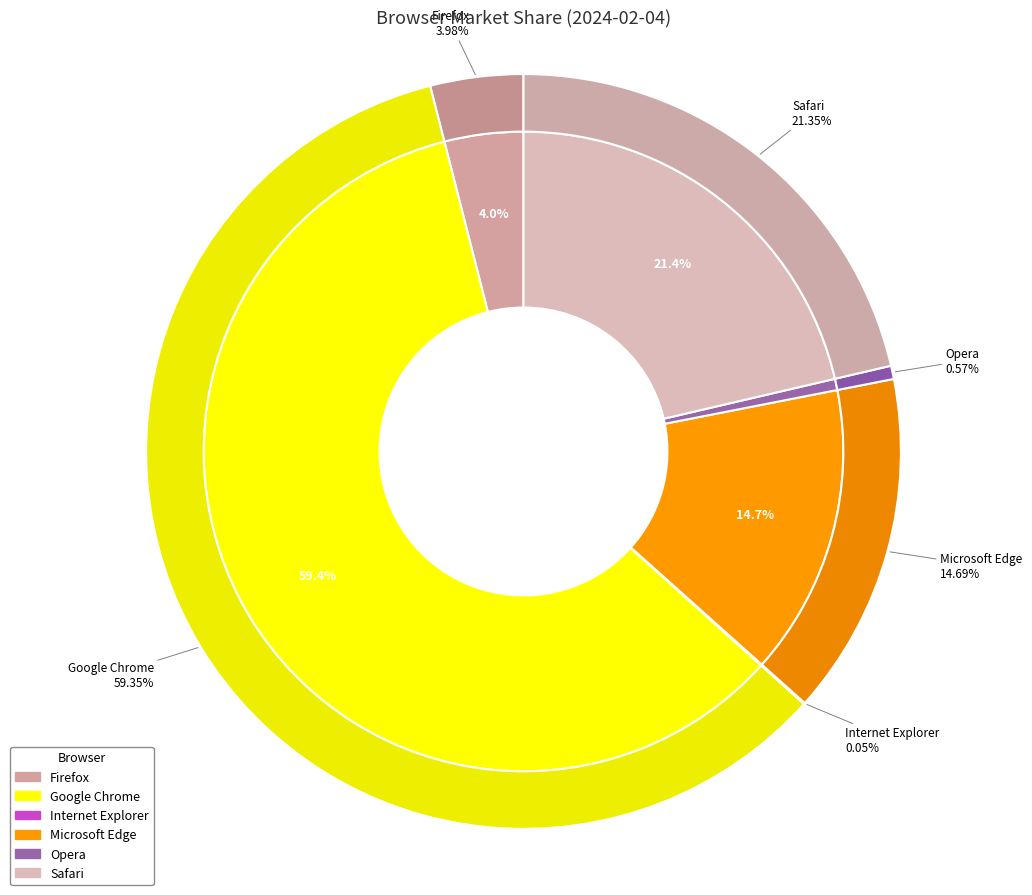

To the nearest percent, what is the difference between the Microsoft Edge and Google Chrome slice percentages?

45%